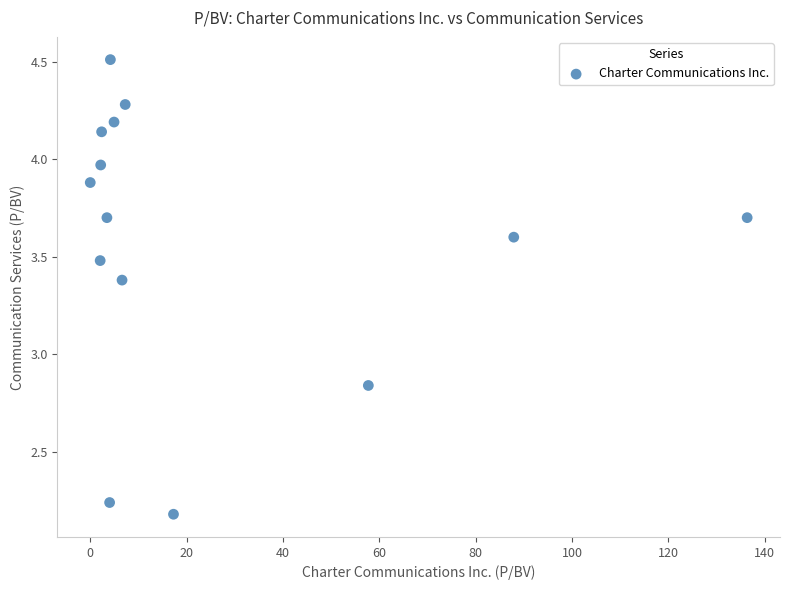

What is the range of Y values (max minus min)?

2.3